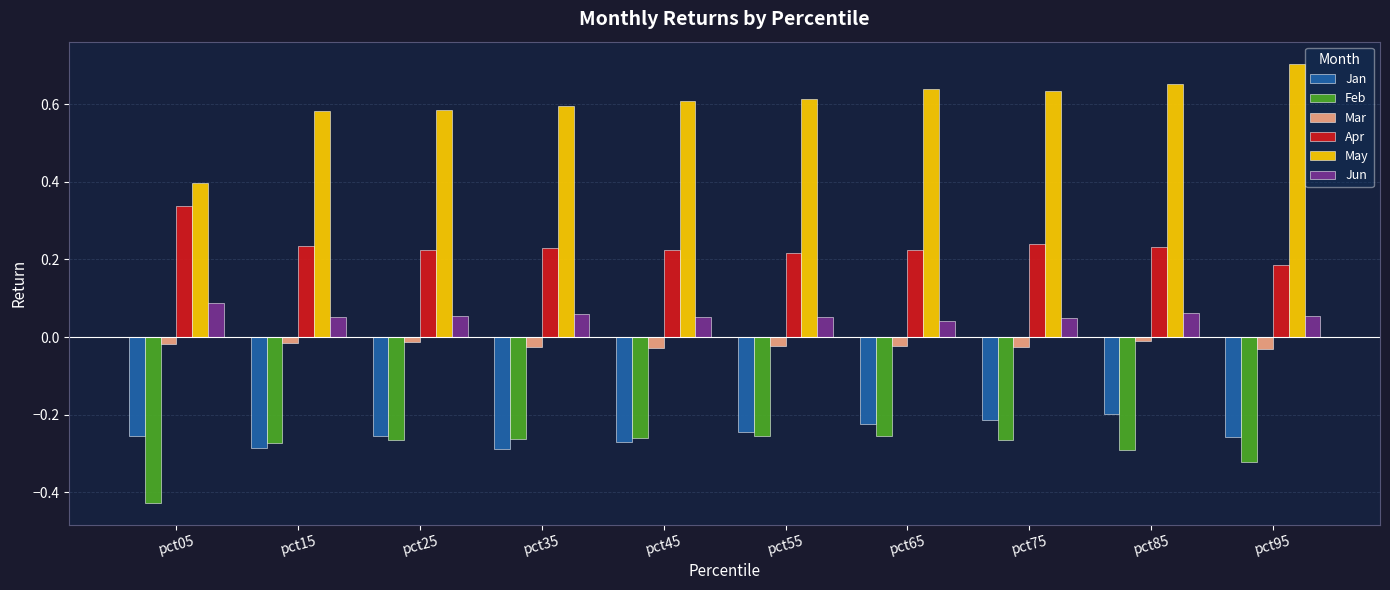

At pct95, list the series in order from smallest to largest.

Feb, Jan, Mar, Jun, Apr, May